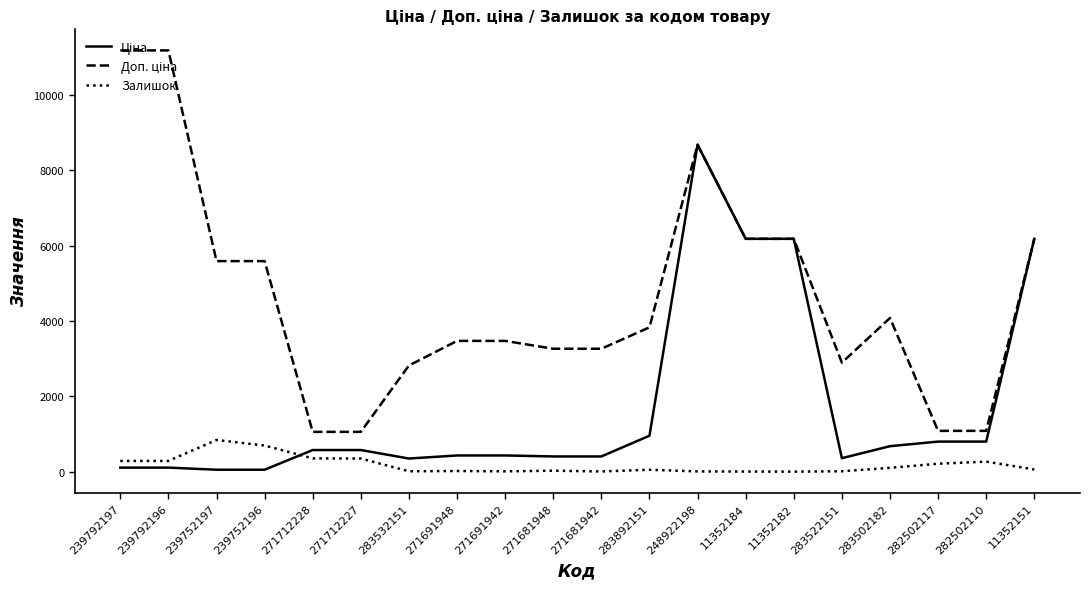

At which category is the sum across all series the highest?

248922198